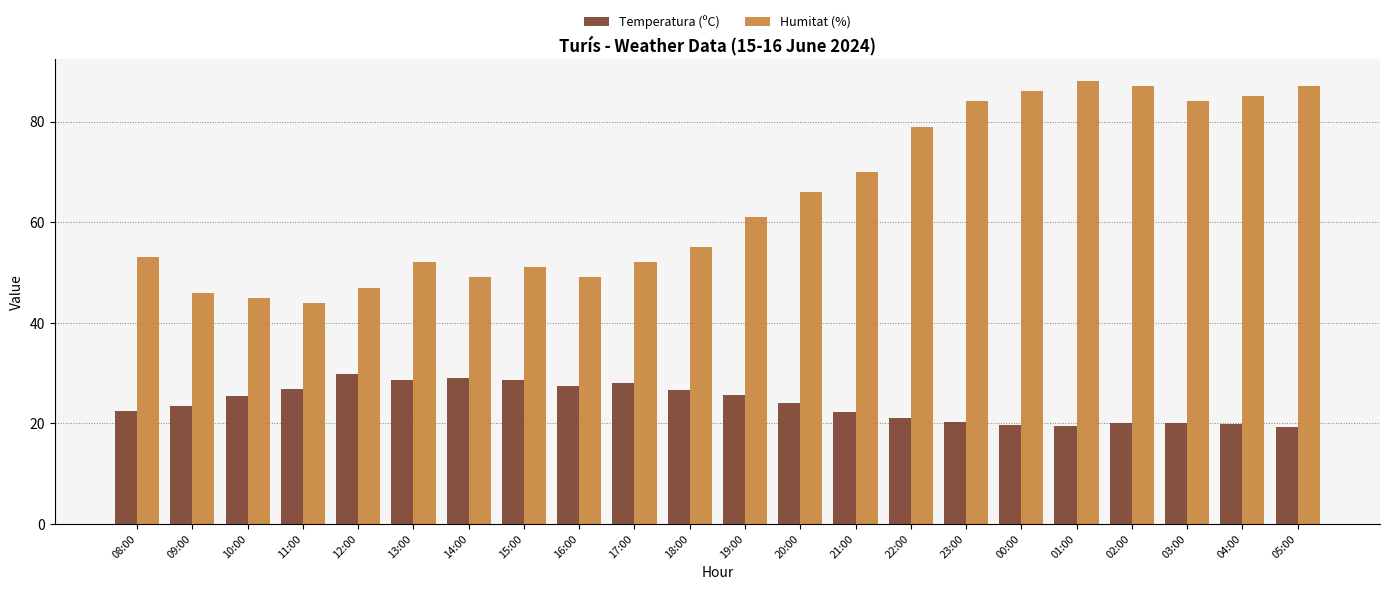

True or false: Temperatura (ºC) has a value of 34.9 at 21:00.

False